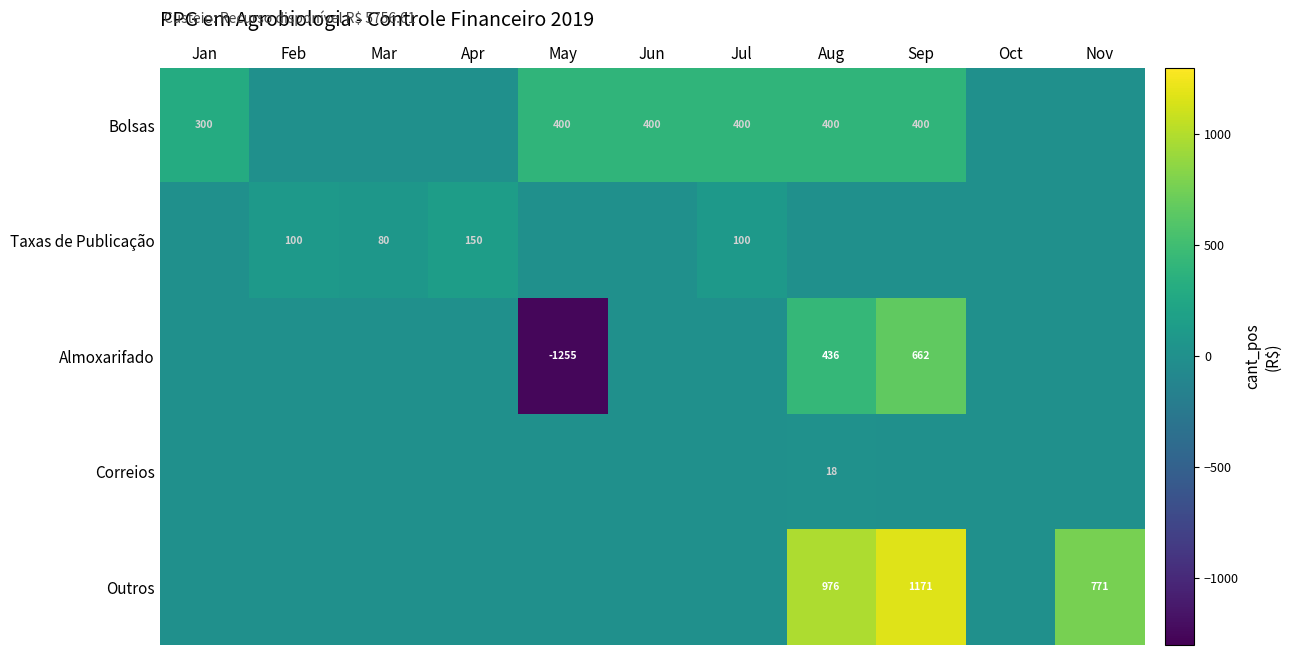

What is the maximum value shown in the chart?

1170.6